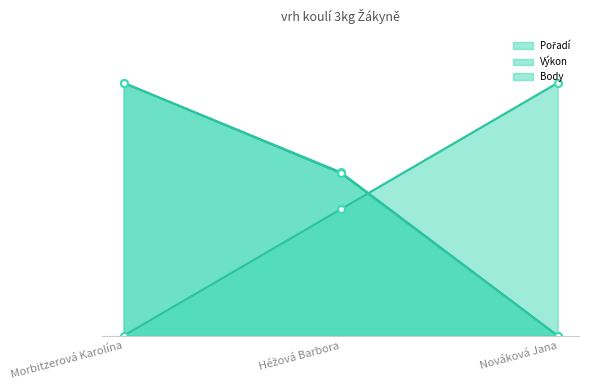

What is the greatest value displayed?

100.0